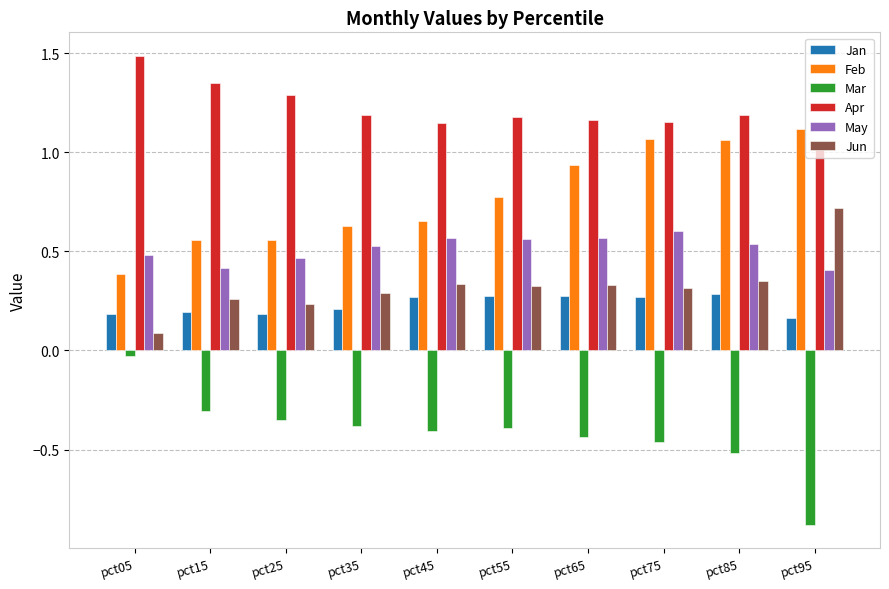

What is the difference between the highest and lowest values at pct75?

1.6